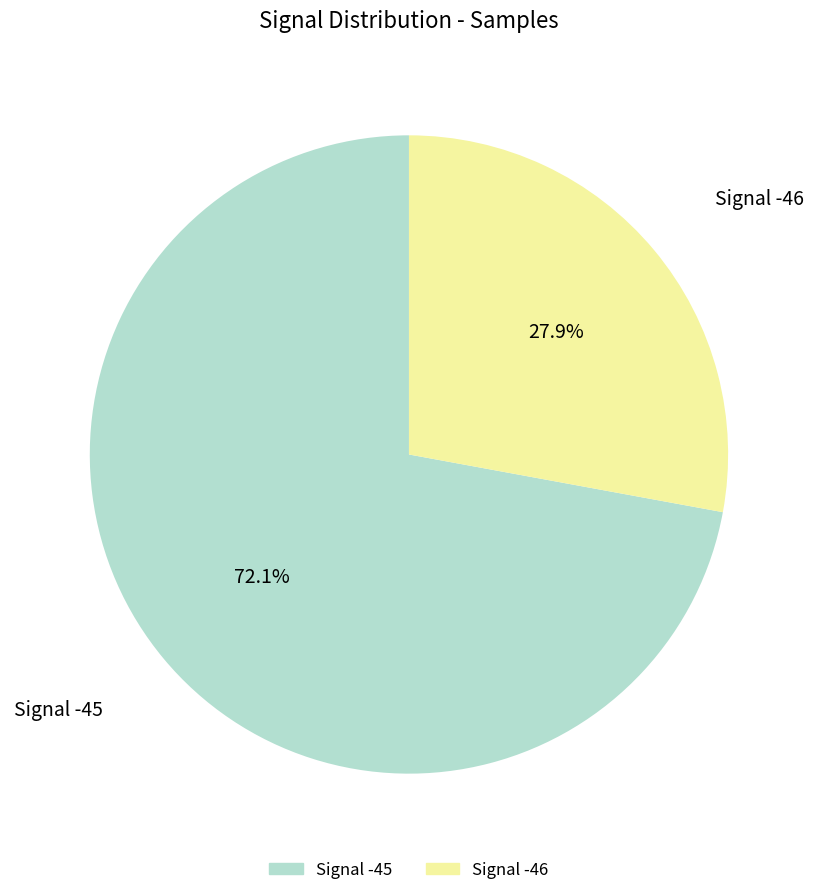

Is there a majority slice in this chart?

Yes